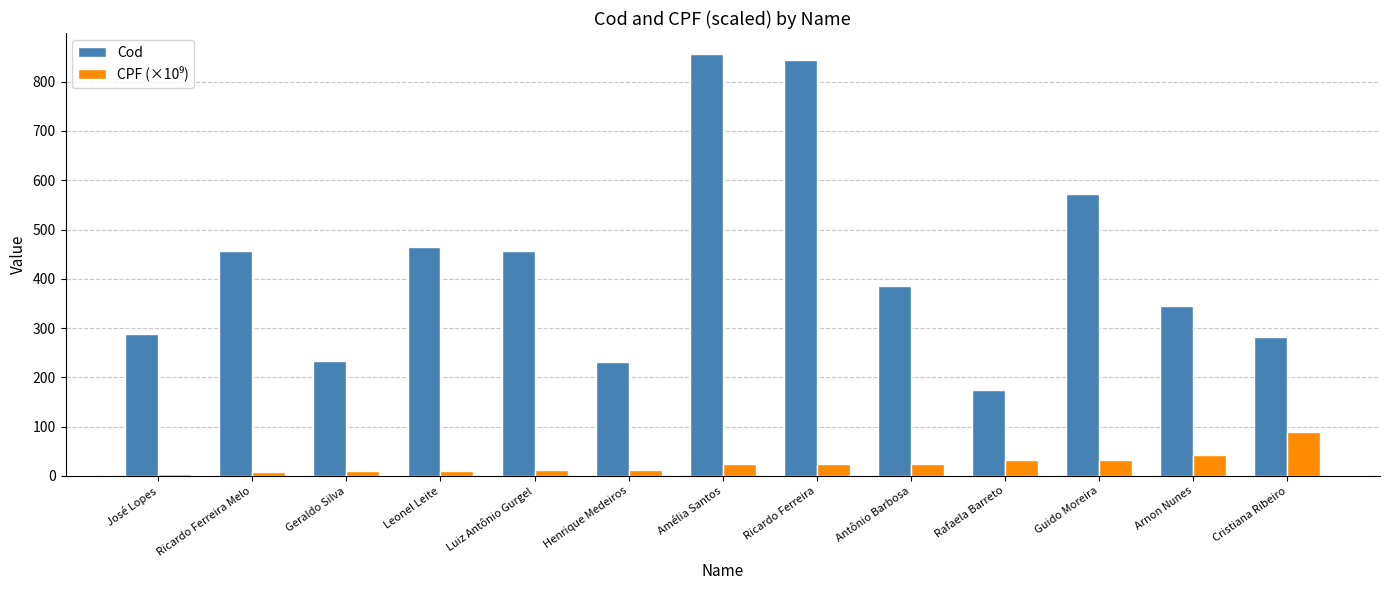

True or false: Cod has a value of 547.0 at Arnon Nunes.

False